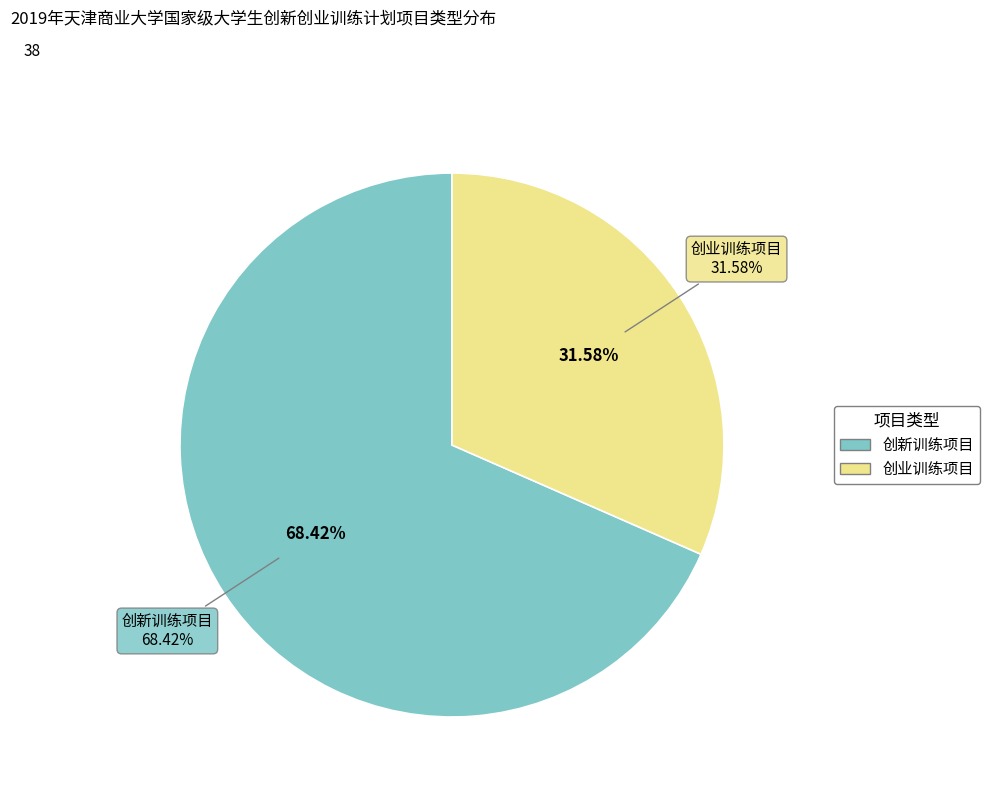

Is the sum of 创新训练项目 and 创业训练项目 greater than half?

Yes